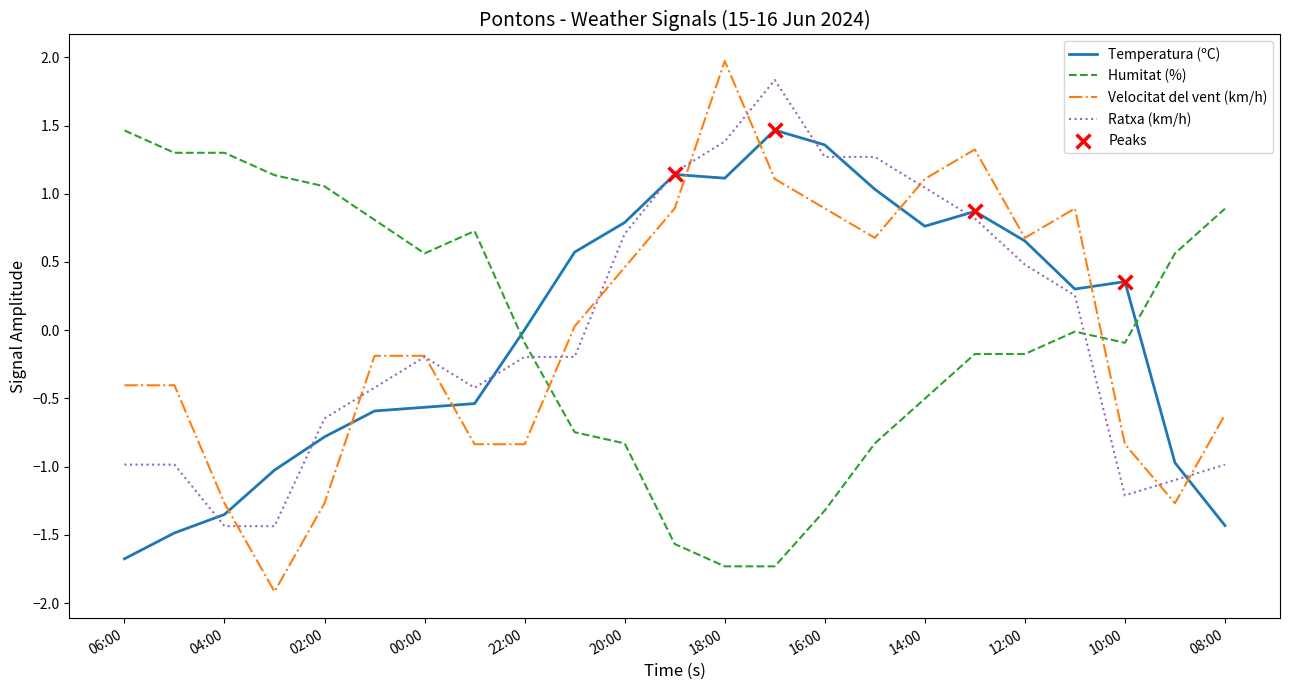

Which series has the largest range (max minus min)?

Velocitat del vent (km/h)